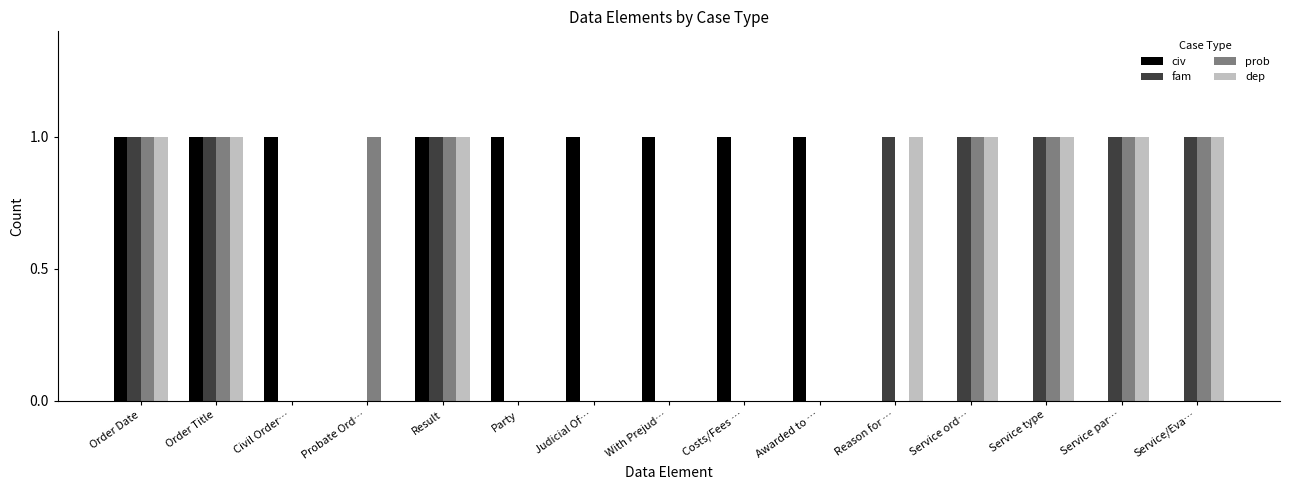

The value of dep at Order Title is 2. True or false?

False